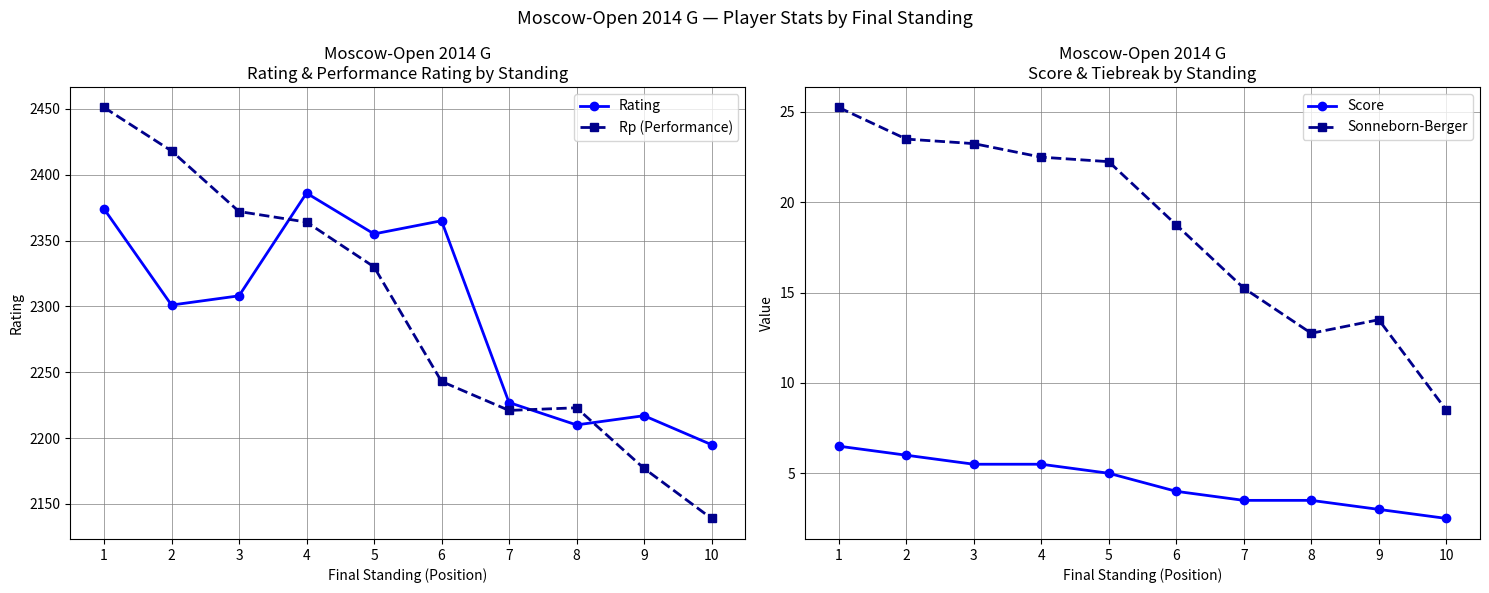

Reading right to left, transcribe all the data shown in this chart.

Rating: 2195.0	2217.0	2210.0	2227.0	2365.0	2355.0	2386.0	2308.0	2301.0	2374.0
Rp (Performance): 2139.0	2177.0	2223.0	2221.0	2243.0	2330.0	2364.0	2372.0	2418.0	2451.0
Score: 2.5	3.0	3.5	3.5	4.0	5.0	5.5	5.5	6.0	6.5
Sonneborn-Berger: 8.5	13.5	12.8	15.2	18.8	22.2	22.5	23.2	23.5	25.2